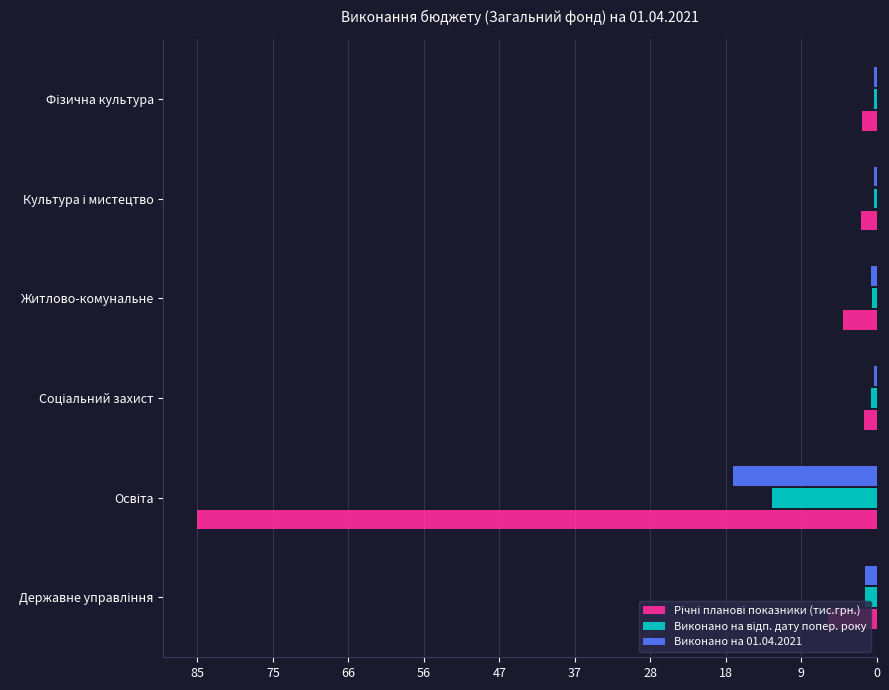

What is the greatest value displayed?

85.0